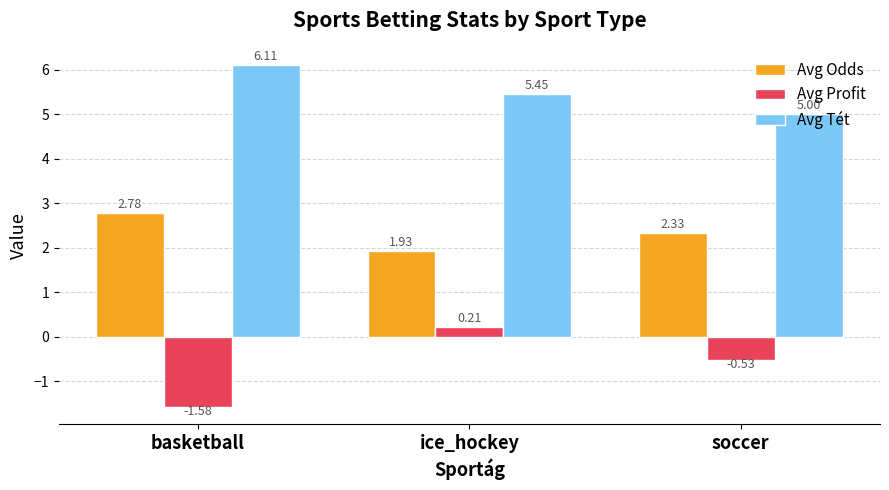

Does the chart contain stacked bars?

No